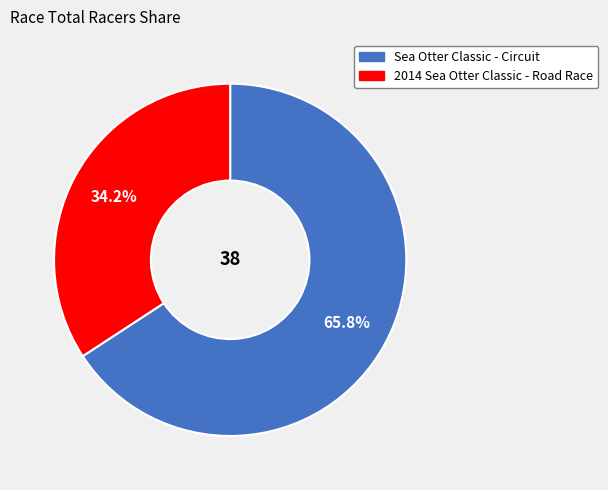

Is it true that Sea Otter Classic - Circuit is 55% of the pie?

False